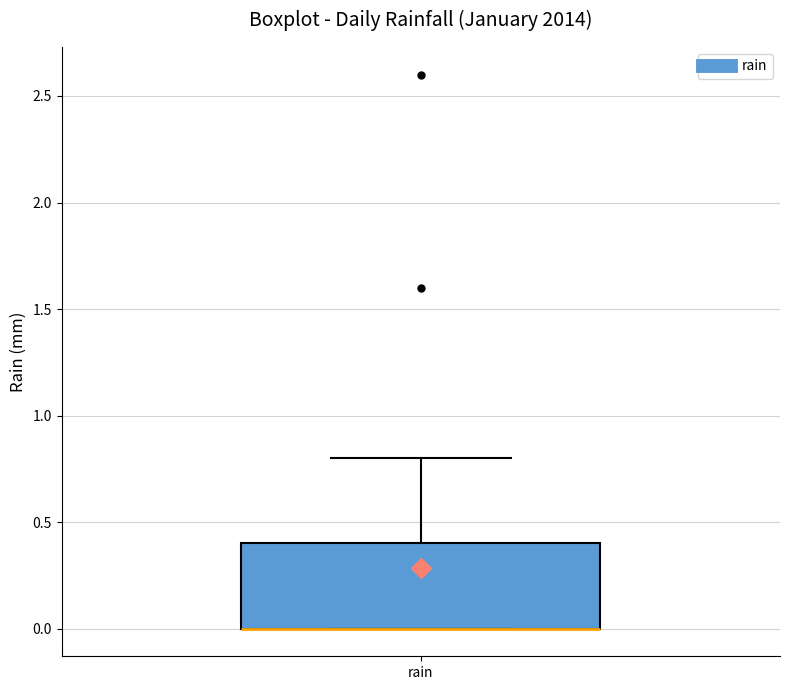

Transcribe this box plot: give where the median line is, the range the box spans, and where the two whiskers end, as read against the y-axis. The values are not printed on the chart, so give them approximately, as read against the axis.

median 0.0 (drawn on the box's lower edge), box 0.0 to 0.4, whiskers 0.0 to 0.8